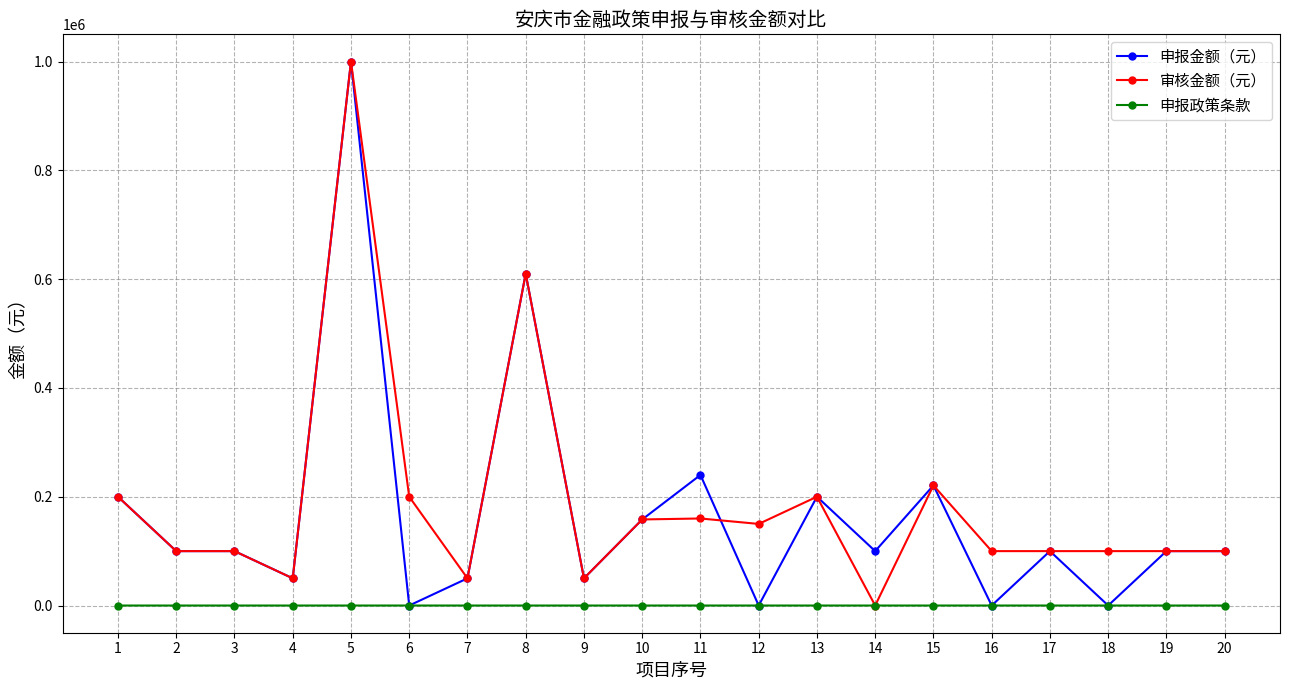

How many lines are shown in the chart?

3